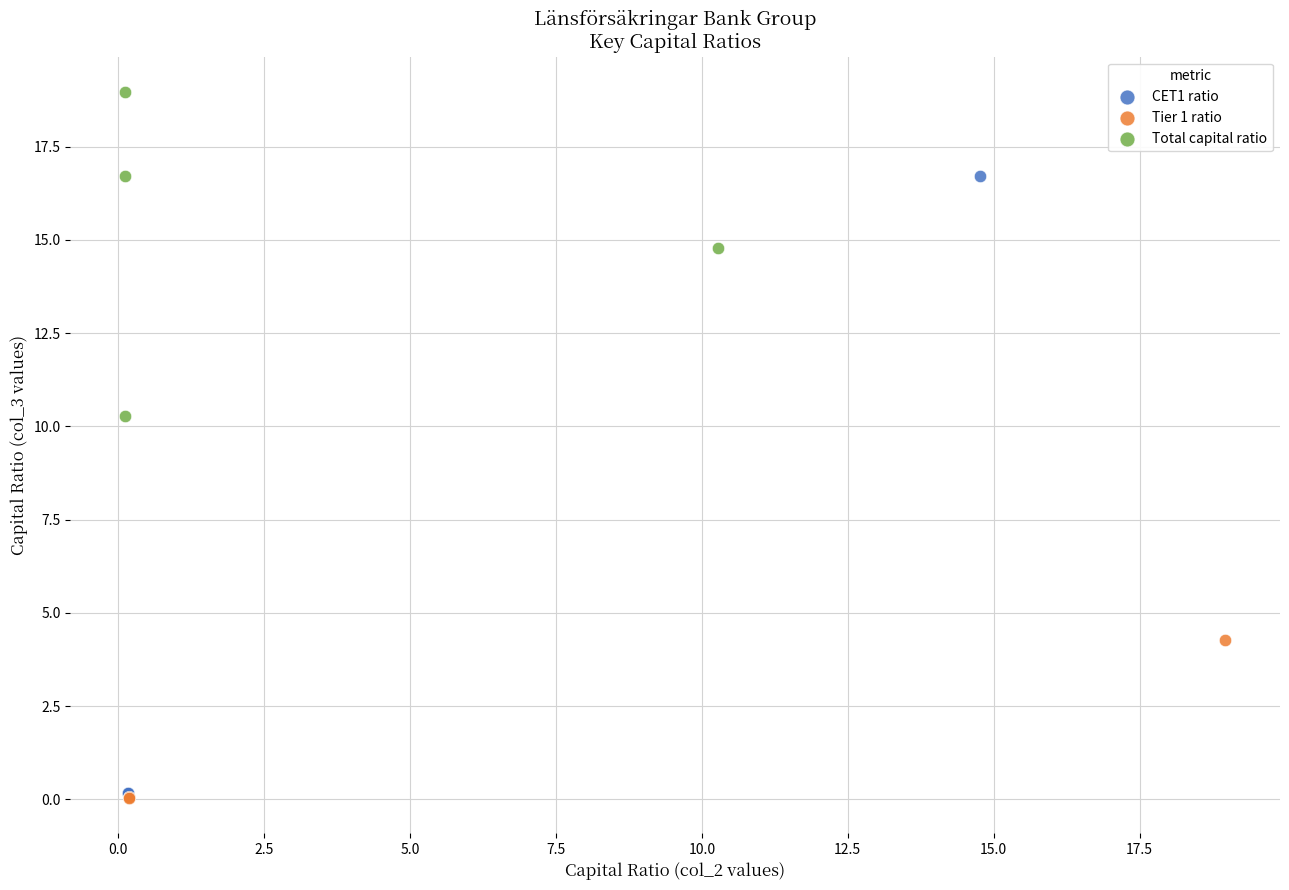

Which series has the widest spread of Y values?

CET1 ratio